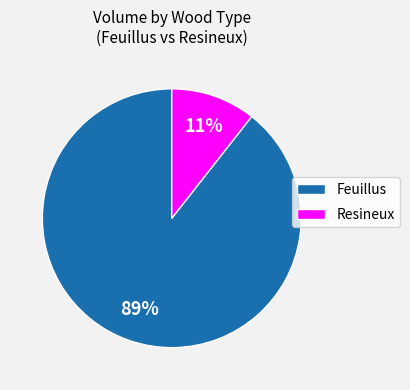

Is it true that Feuillus is 89% of the pie?

True